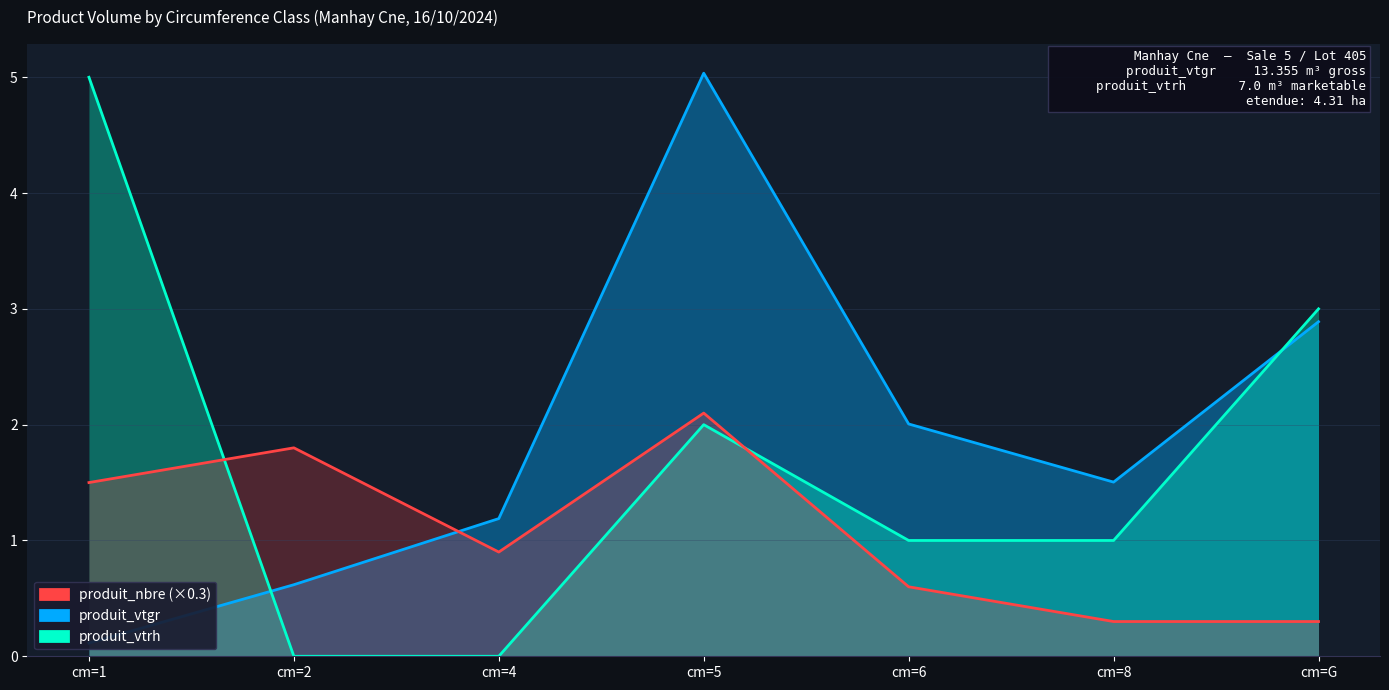

How many lines are shown in the chart?

3